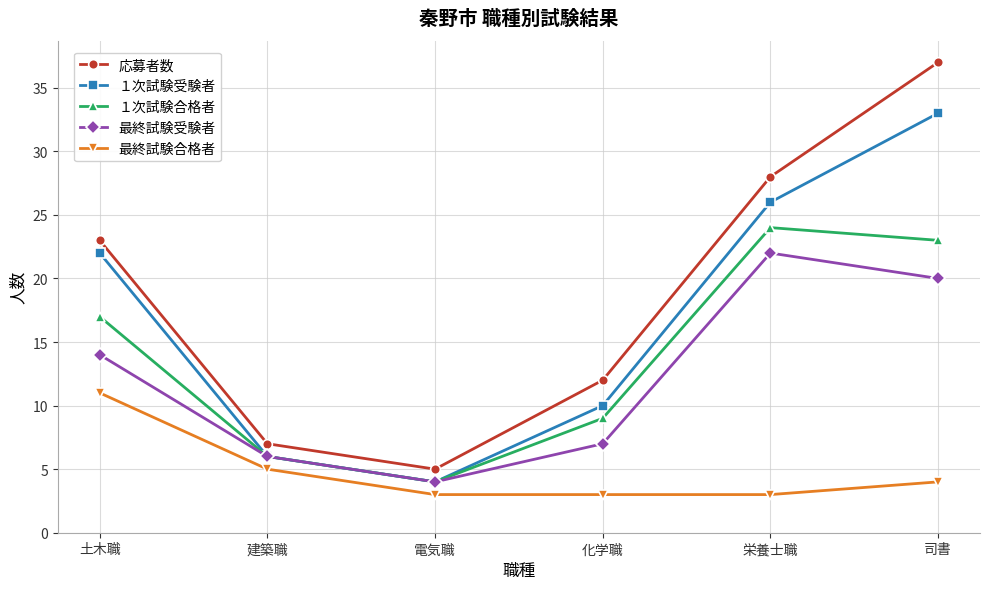

What is the label of the 2nd point from the right?

栄養士職